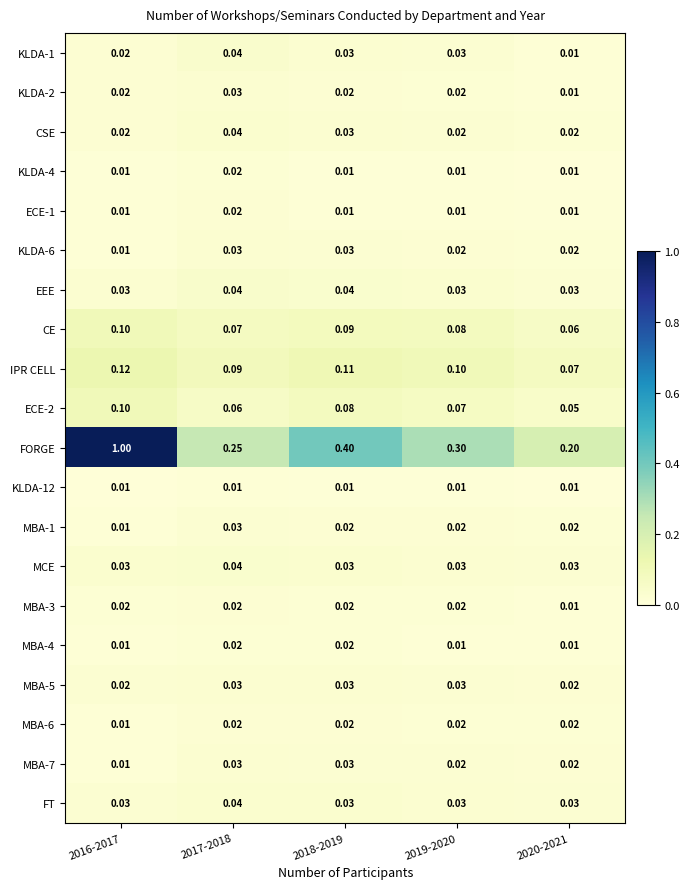

Which series changed the most between 2016-2017 and 2017-2018?

FORGE